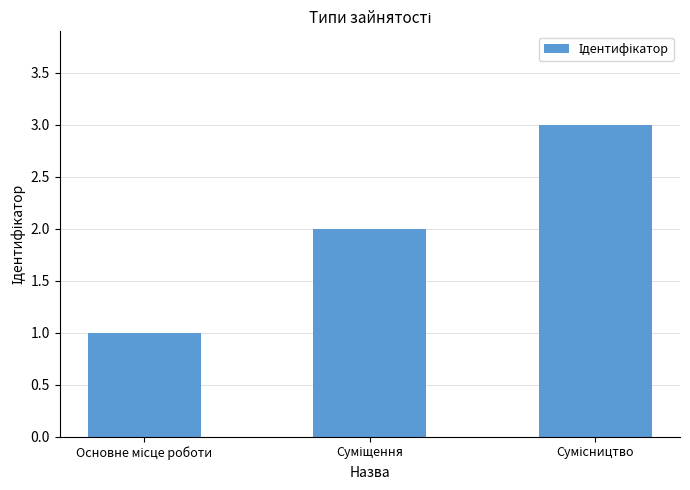

What is the sum of all values?

6